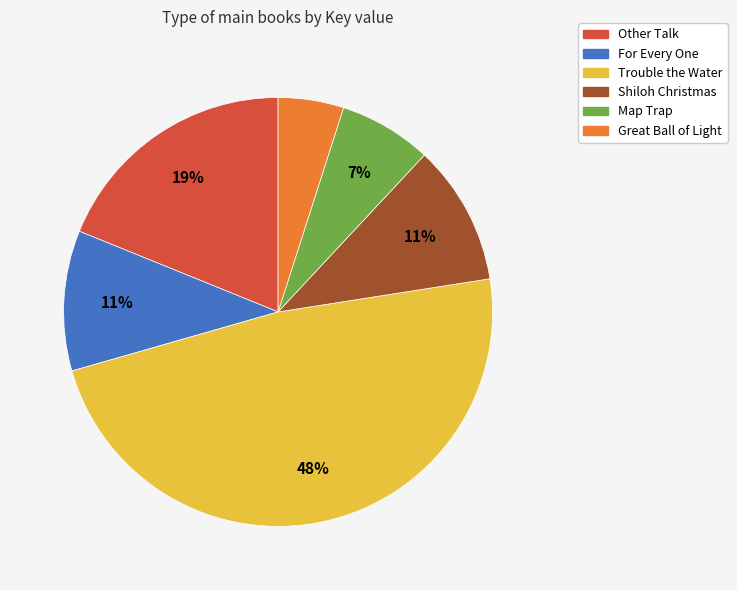

To the nearest percent, what percentage of the pie is For Every One?

11%